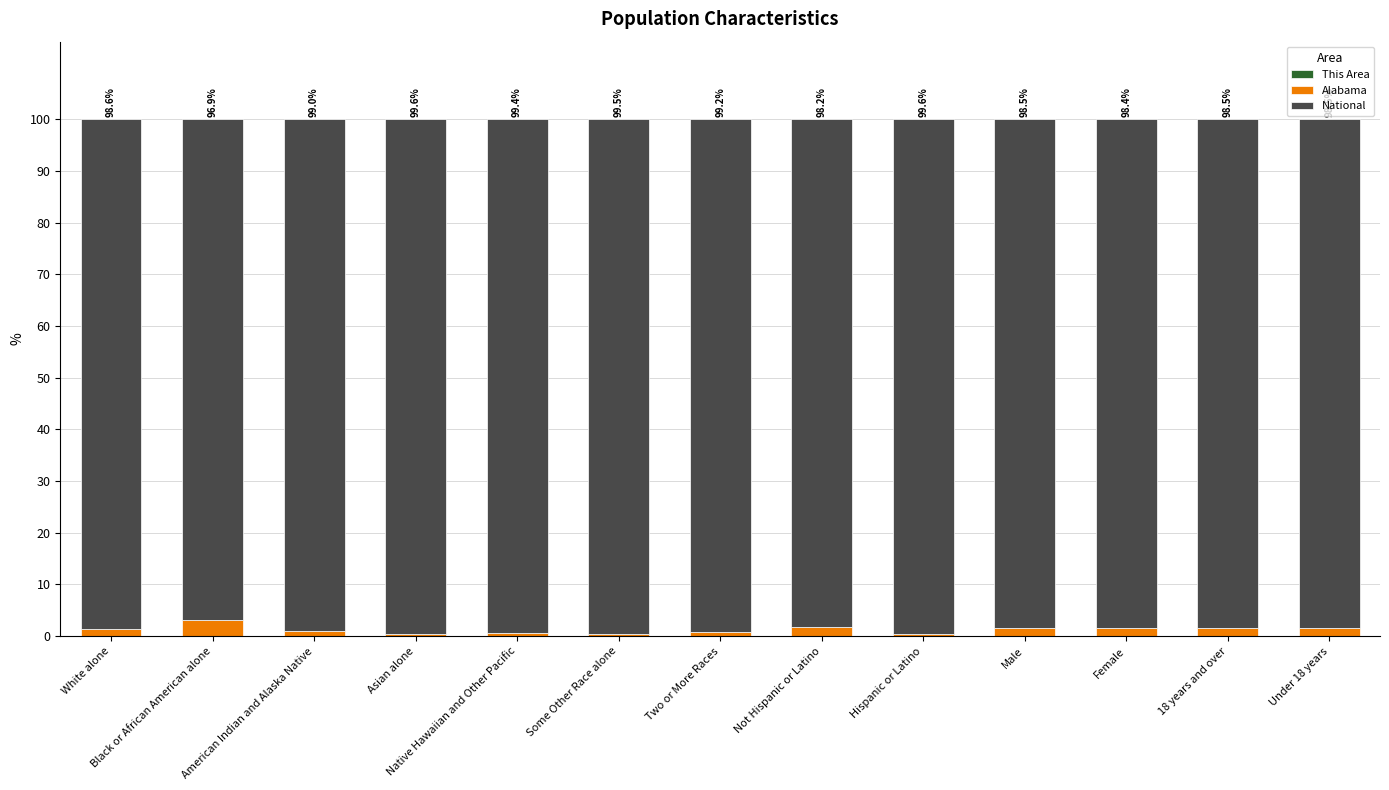

Rank the series by their maximum value, from lowest to highest.

This Area, Alabama, National